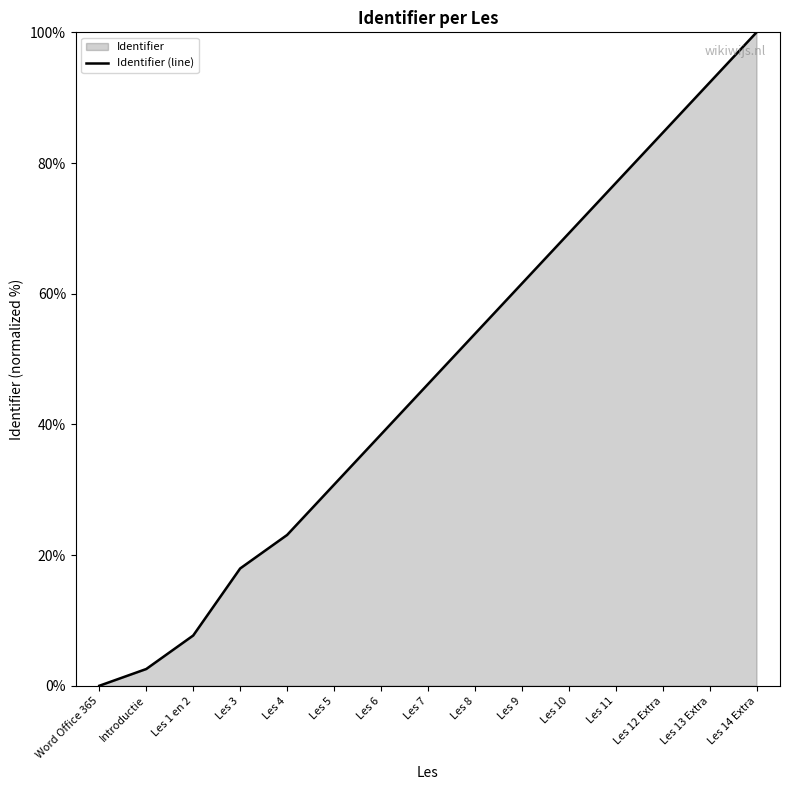

What position from the left is Les 6?

7